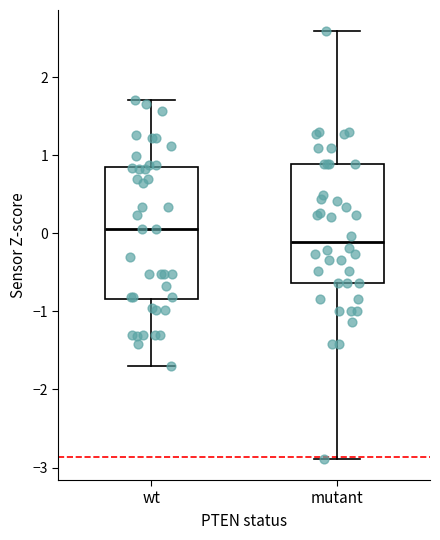

Reading left to right, read every box against the y-axis: the position of its median line, the range the box covers, and the ends of its whiskers. The values are not printed on the chart, so give them approximately, as read against the axis.

wt: median 0.1, box -0.8 to 0.8, whiskers -1.7 to 1.7
mutant: median -0.1, box -0.6 to 0.9, whiskers -2.9 to 2.6